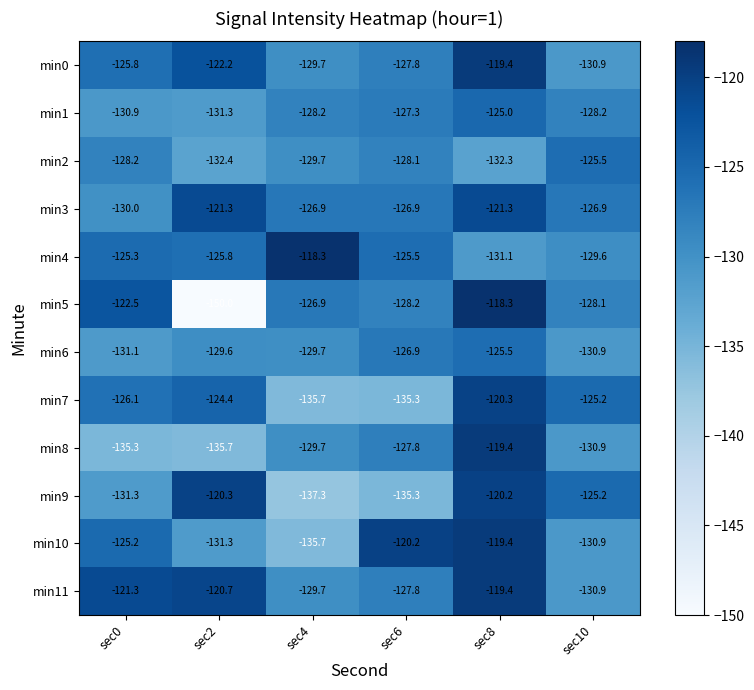

Which category has the highest value in the min9 series?

sec8